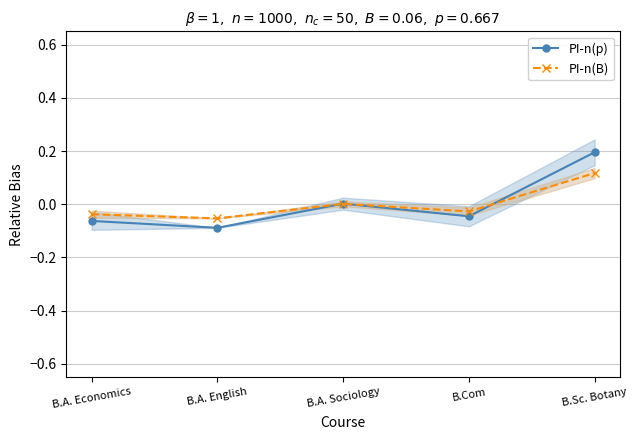

At B.A. English, list the series in order from largest to smallest.

PI-n(B), PI-n(p)